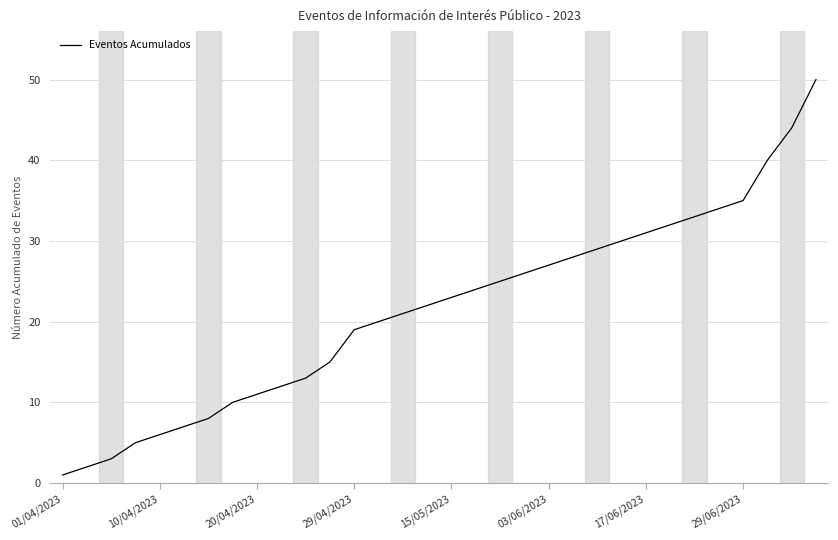

What is the difference between the maximum and minimum values?

49